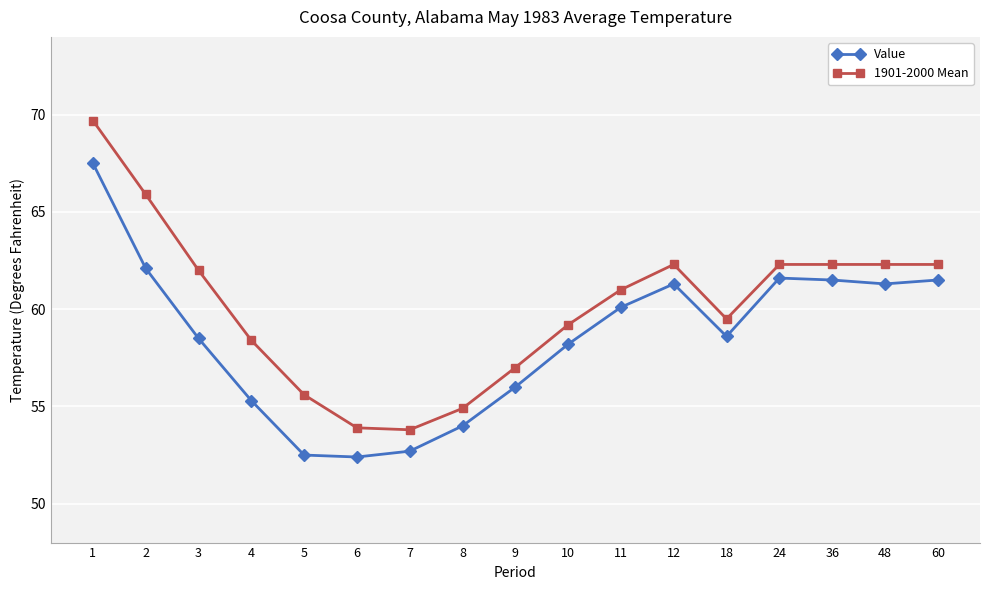

What is the greatest value displayed?

69.7